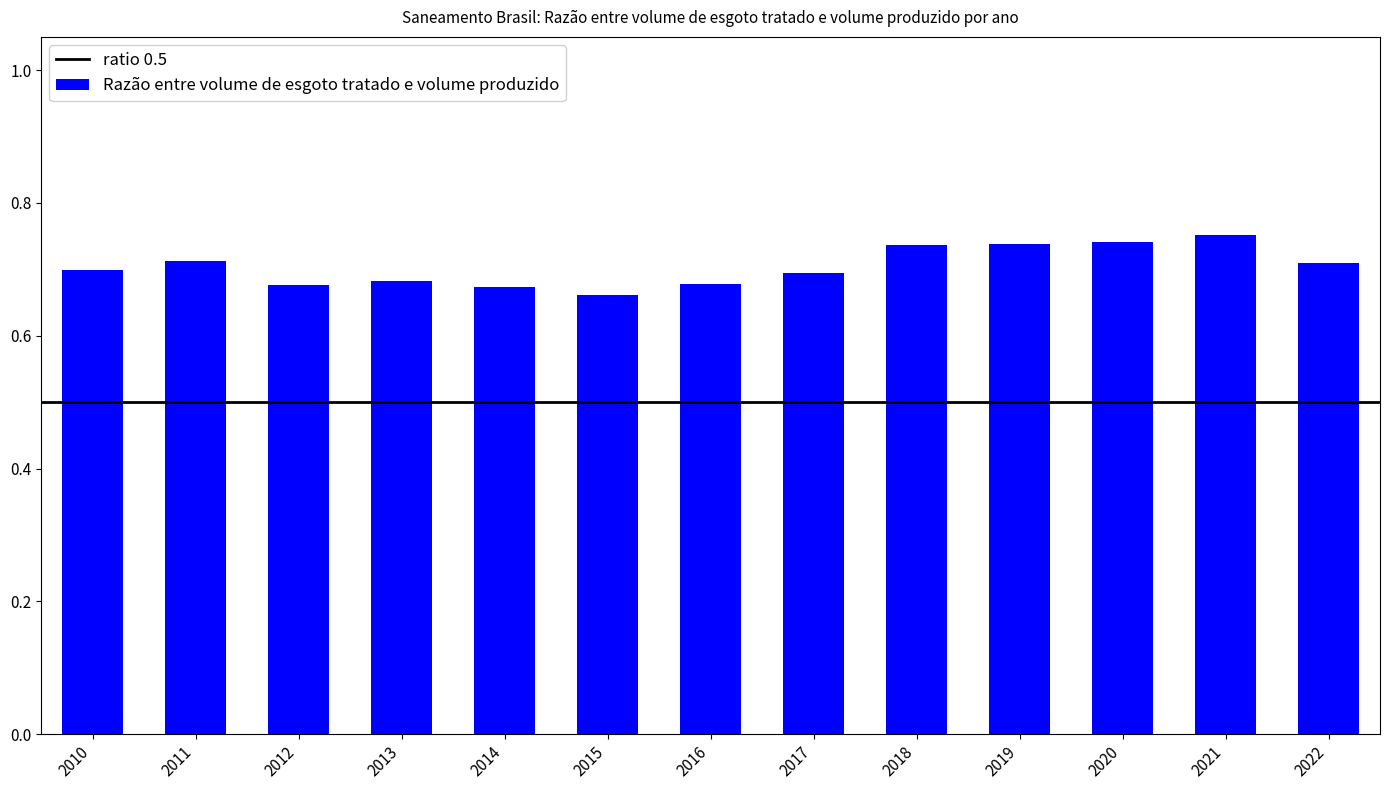

How many values are between 0 and 1?

13